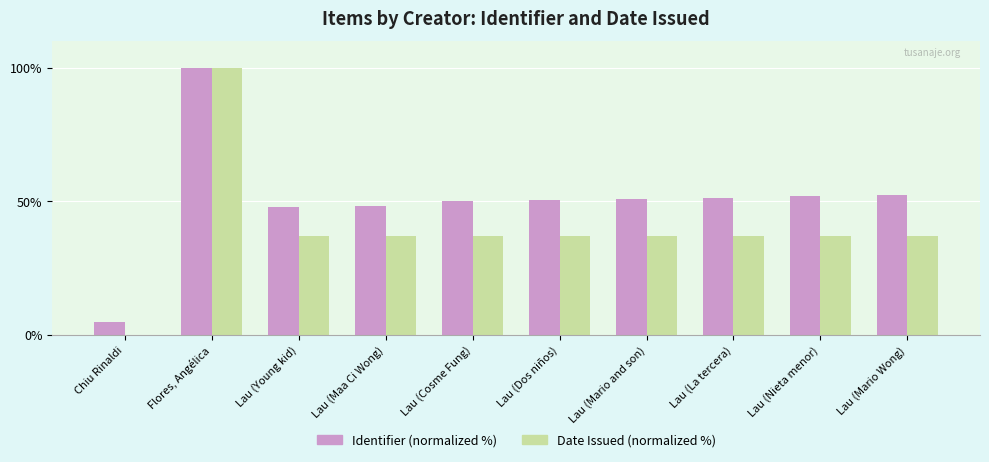

What is the greatest value displayed?

100.0